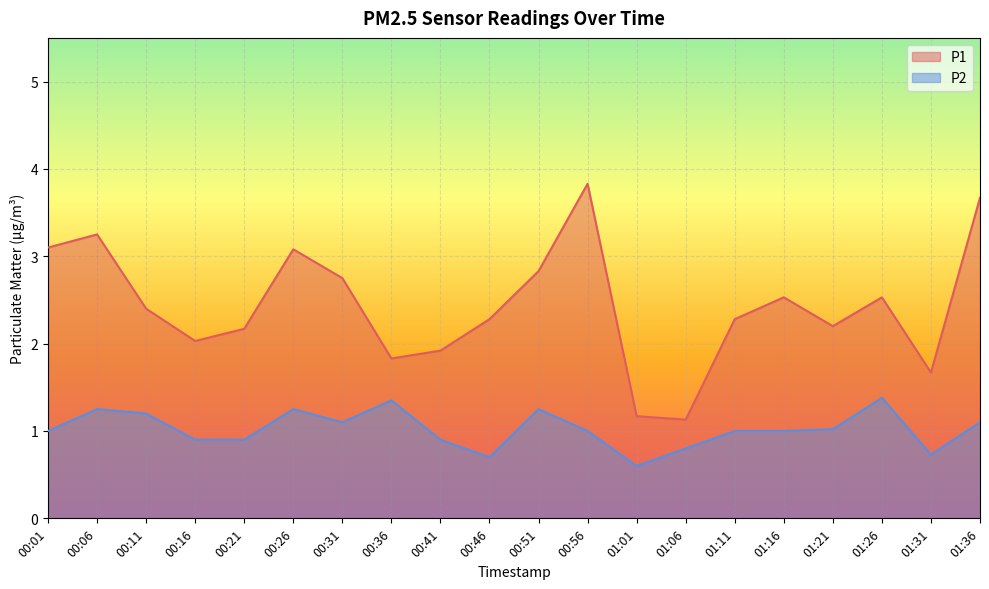

What is the sum of the P2 values at 00:16 and 01:21?

1.9